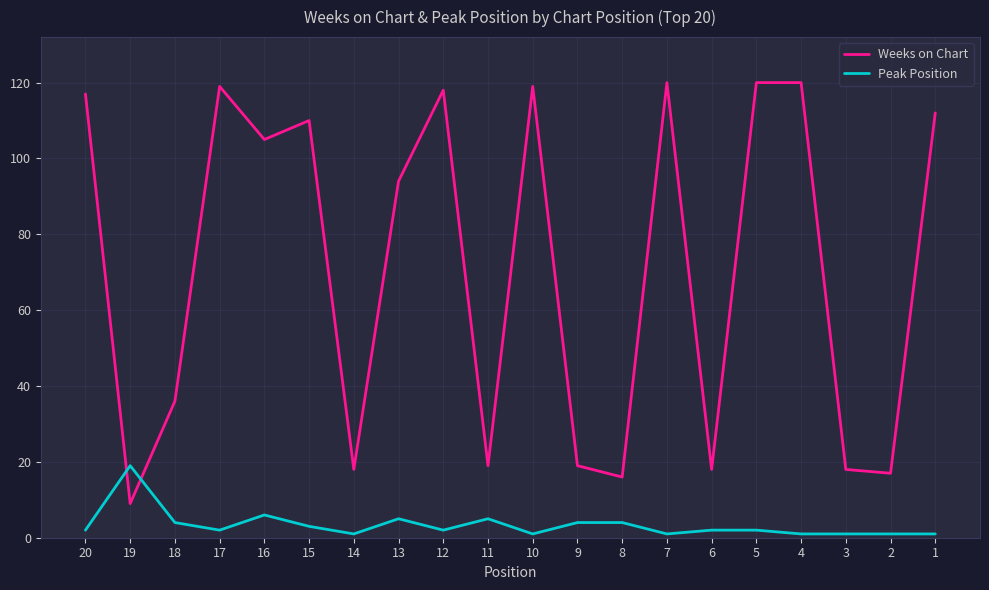

What is the total value across all series at 11?

24